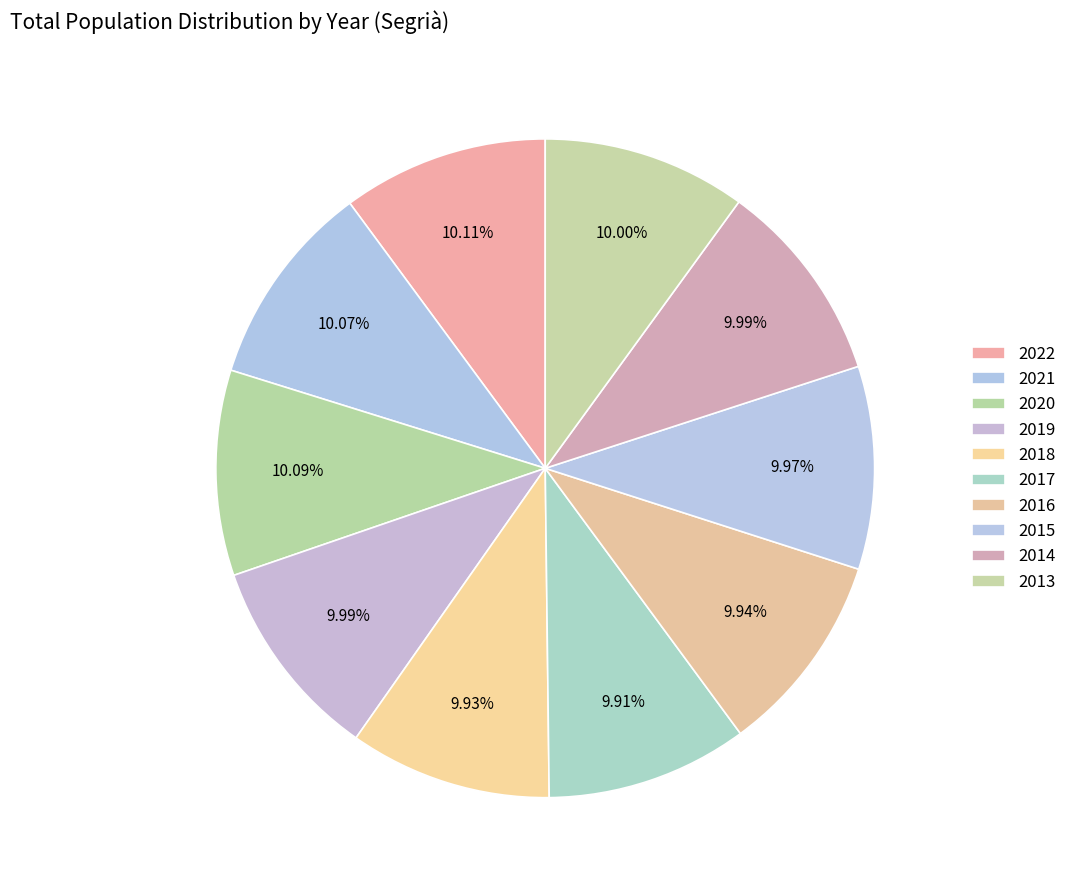

To the nearest percent, what percentage of the pie is 2014?

10%